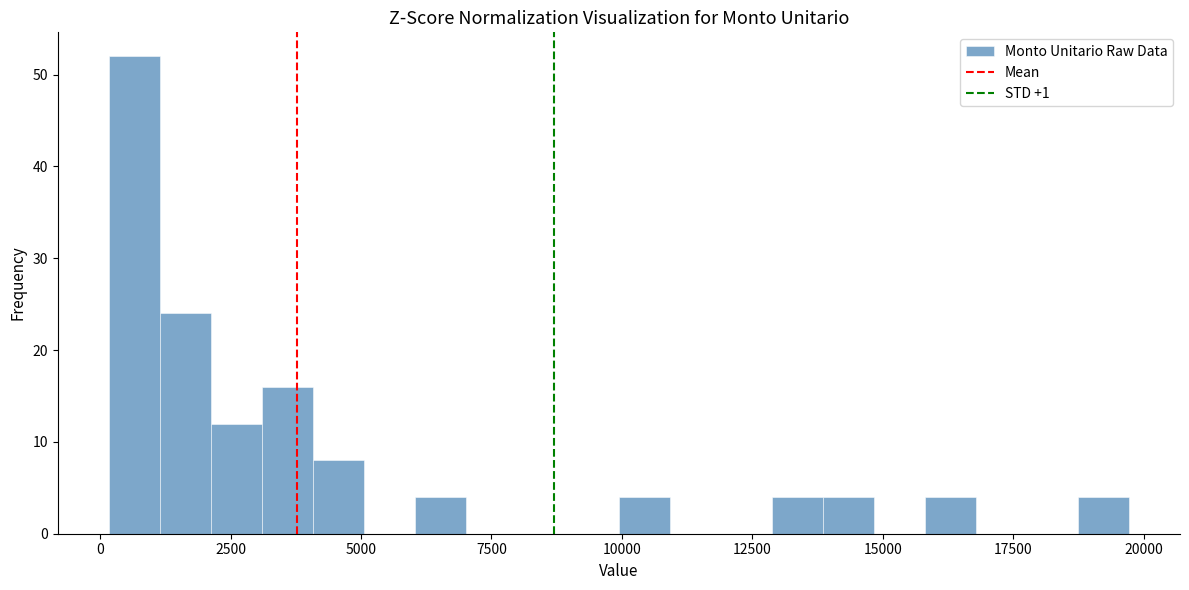

Read against the x-axis, roughly where is the centre of the tallest bar?

500